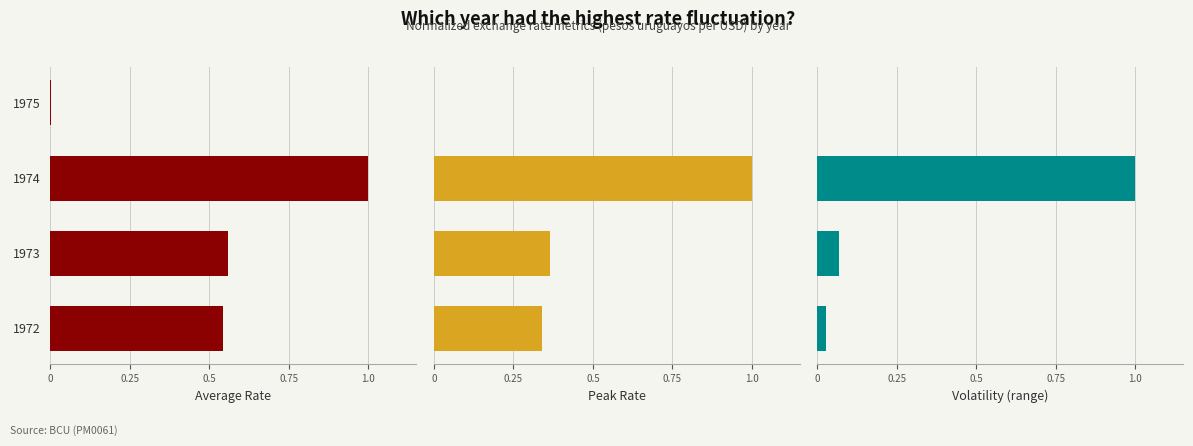

Which series has the largest total across all categories?

Average Rate